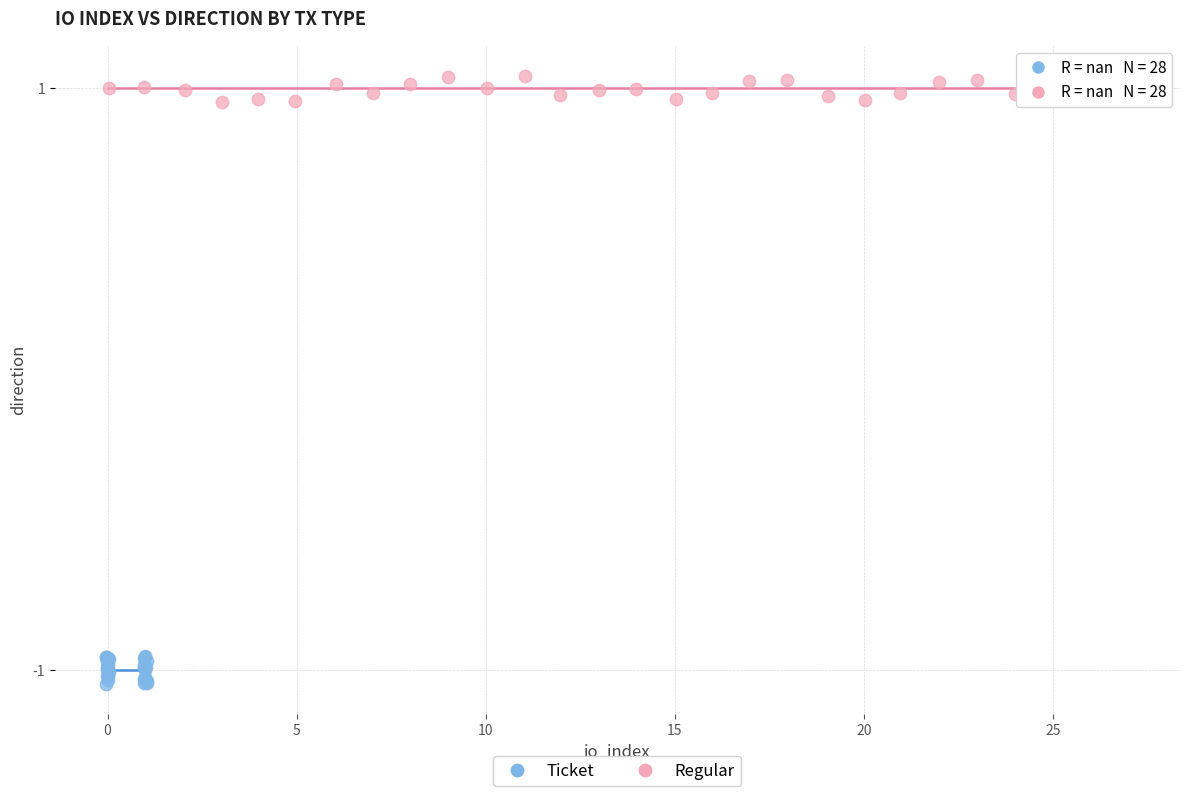

Which series reaches the minimum Y coordinate?

Ticket